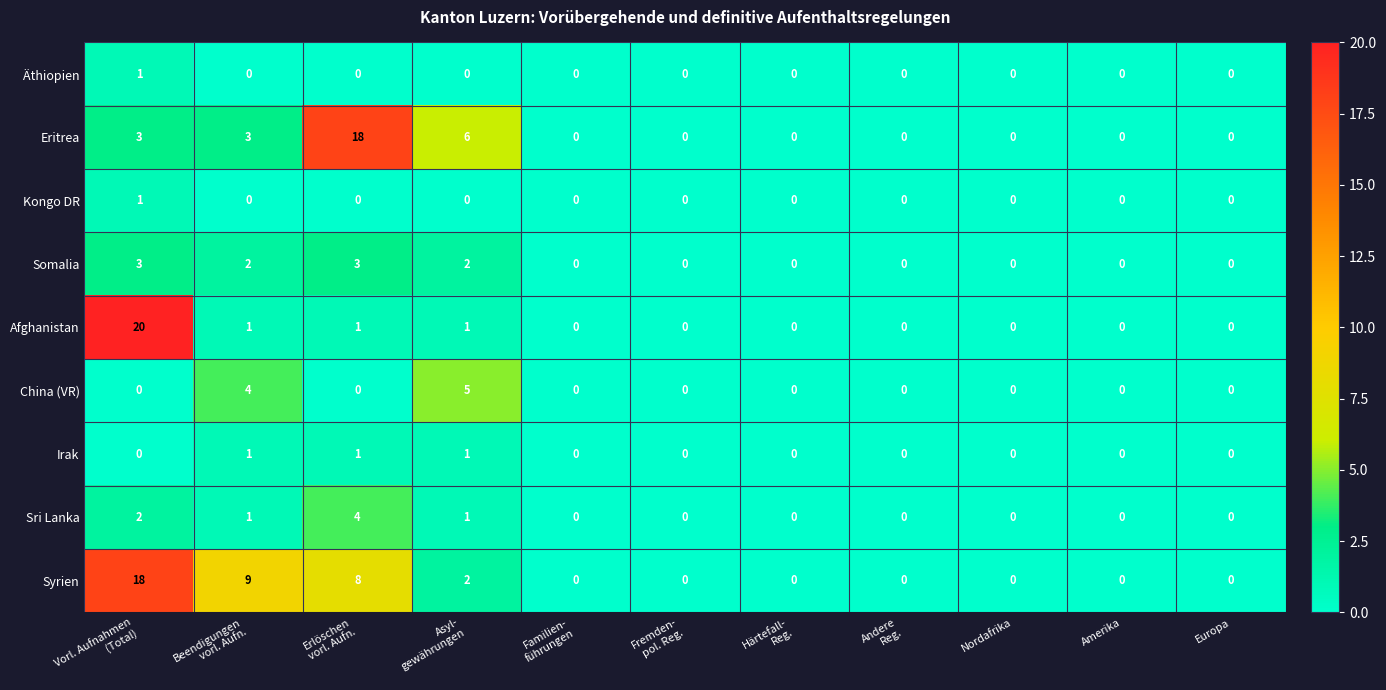

How many Irak values are between 0 and 1?

11